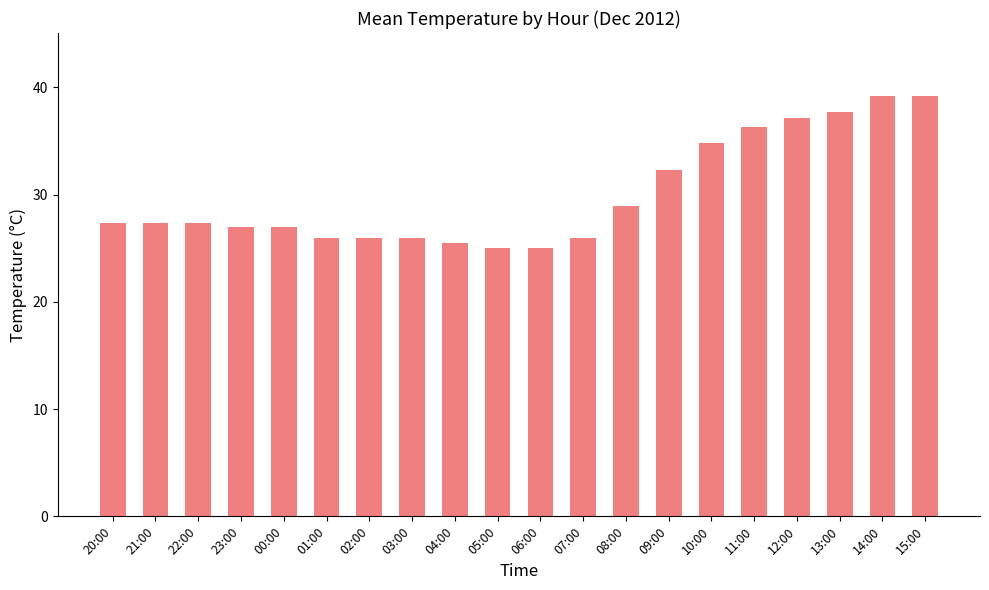

What is the difference between the values at 02:00 and 00:00?

1.0